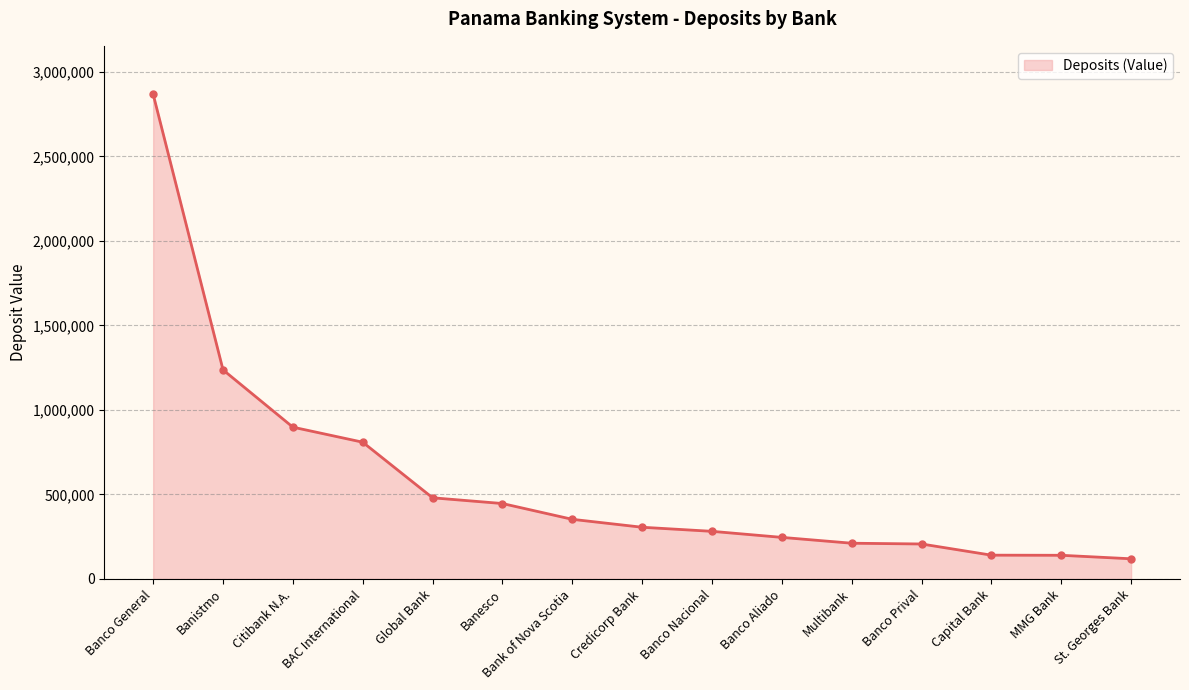

What is the value of the 5th point from the left?

480337.3